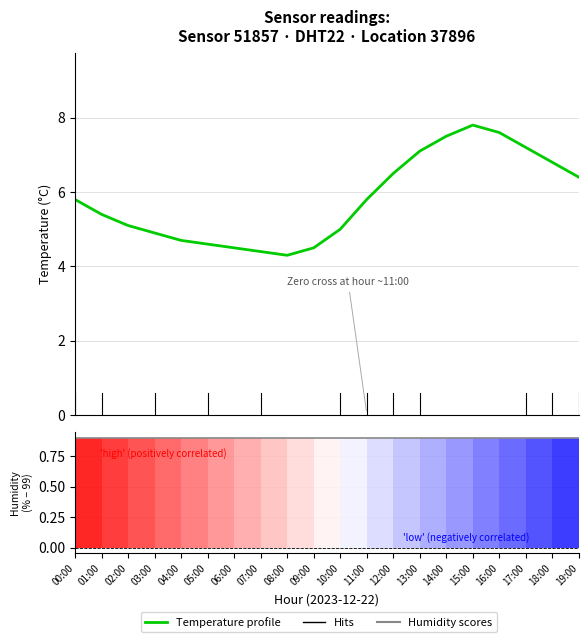

In Temperature profile, how many points are higher than both neighbors (excluding endpoints)?

1